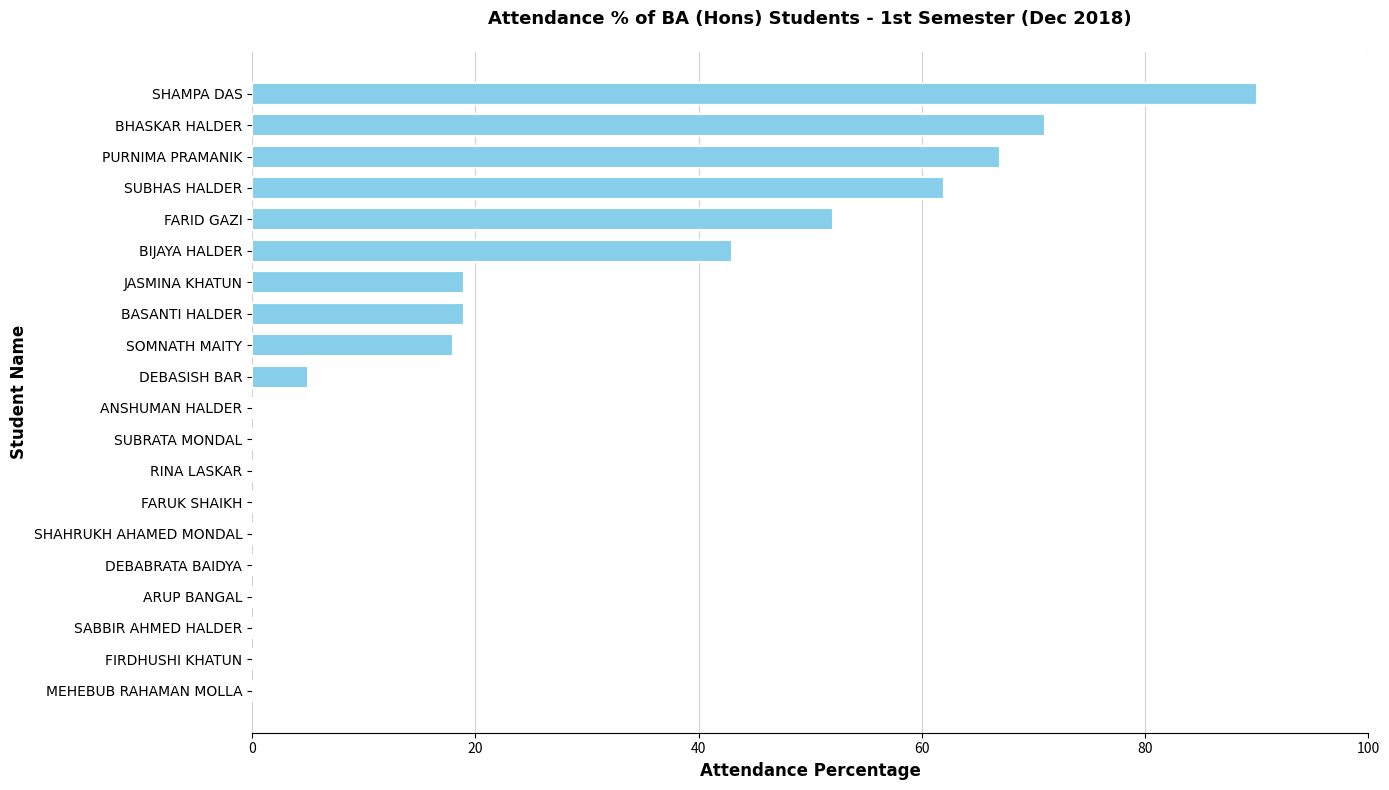

At which label is the value closest to 45?

BIJAYA HALDER